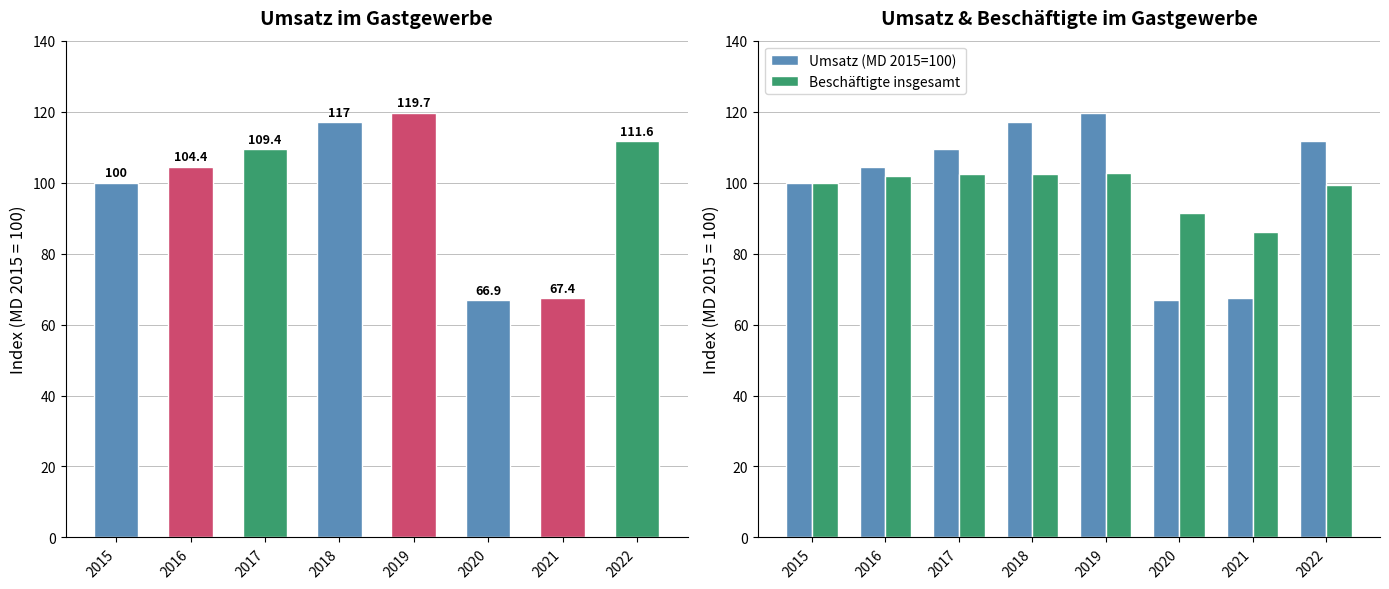

Reading right to left, extract all data points from this chart.

Umsatz (MD 2015=100): 2022=111.6	2021=67.4	2020=66.9	2019=119.7	2018=117.0	2017=109.4	2016=104.4	2015=100.0
Beschäftigte insgesamt: 2022=99.3	2021=86.2	2020=91.3	2019=102.6	2018=102.3	2017=102.4	2016=102.0	2015=100.0